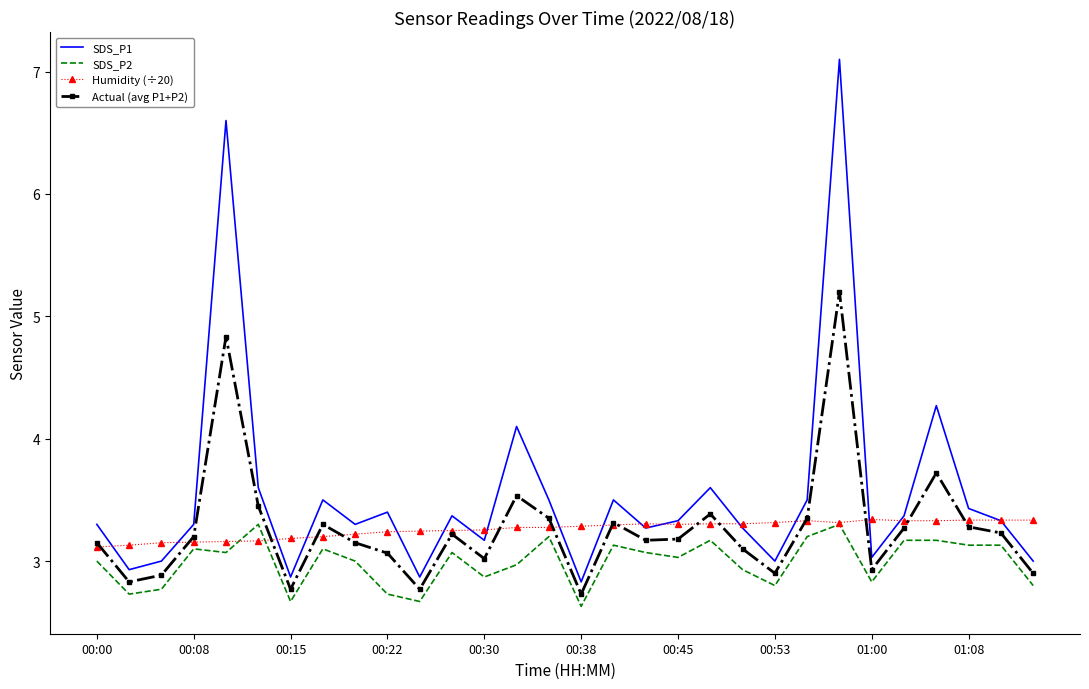

Which series has the largest total across all categories?

SDS_P1